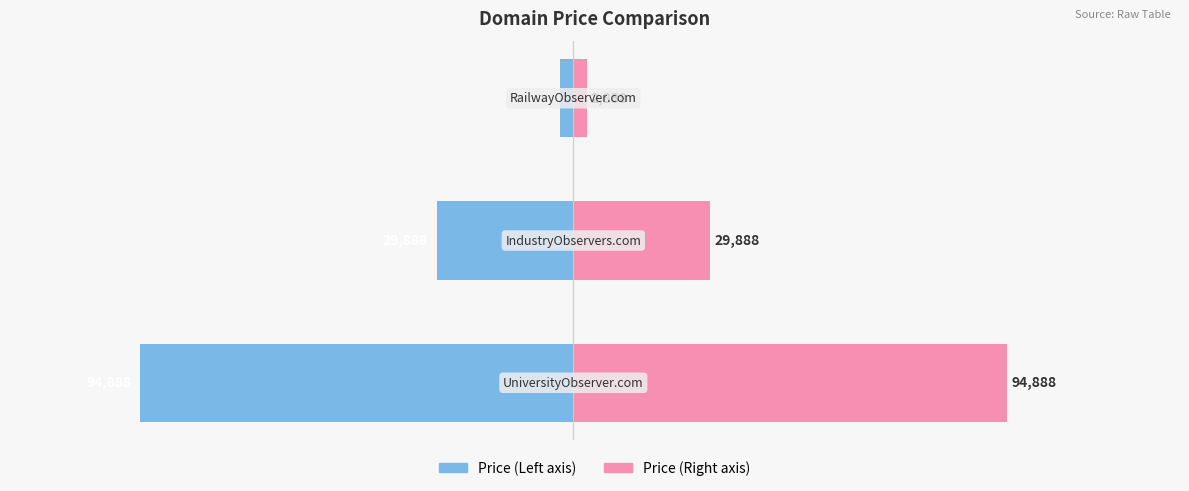

Reading left to right, list all the values displayed in this chart.

Price (Left): -94888	-29888	-2888
Price (Right): 94888	29888	2888